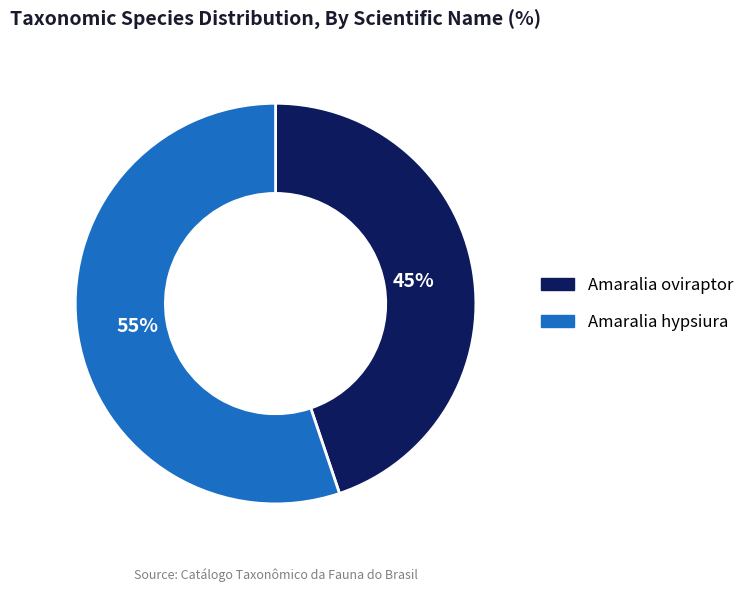

Is there a majority slice in this chart?

Yes